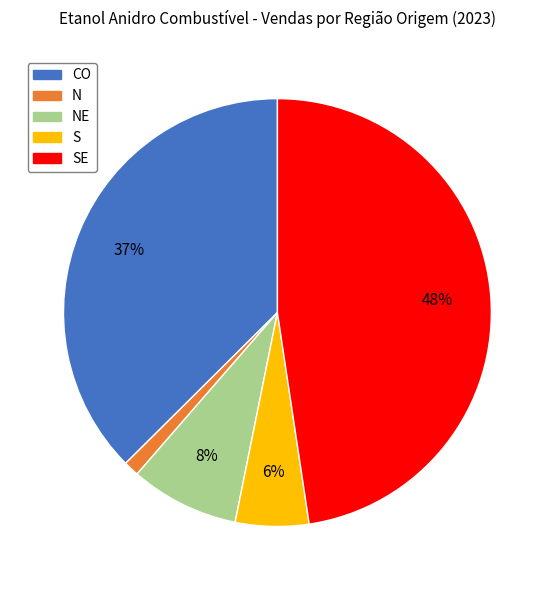

Is there any slice that represents more than half of the pie?

No